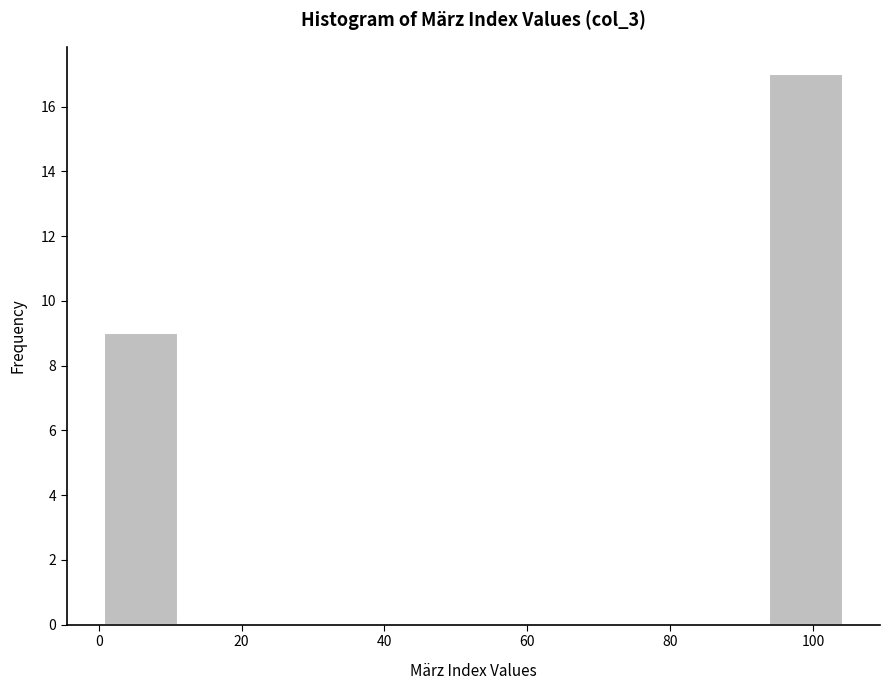

Reading left to right, list every bar in this chart as the range it spans on the x-axis followed by its height. Neither the bar edges nor the heights are printed on the chart, so give them approximately, as read against the axes.

0 to 12: 9
12 to 22: 0
22 to 32: 0
32 to 42: 0
42 to 52: 0
52 to 62: 0
62 to 74: 0
74 to 84: 0
84 to 94: 0
94 to 104: 17